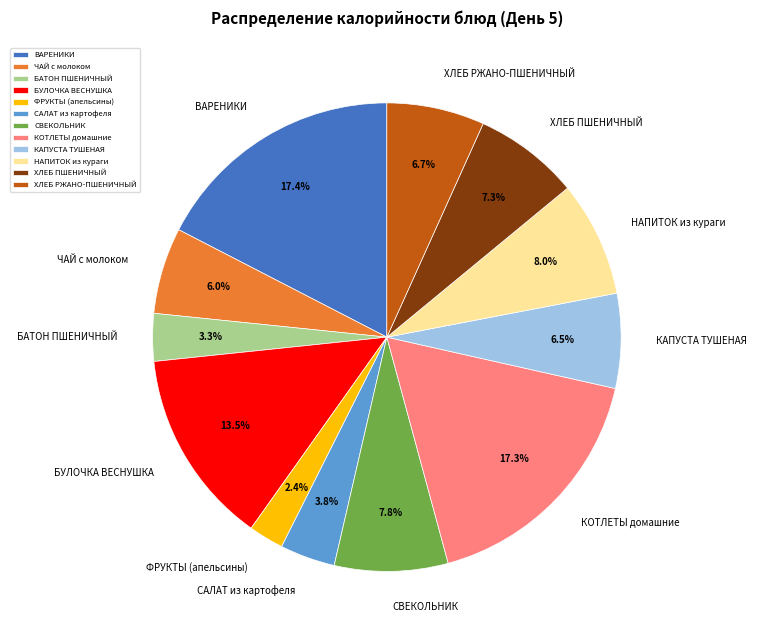

Which slice is the smallest?

ФРУКТЫ (апельсины)